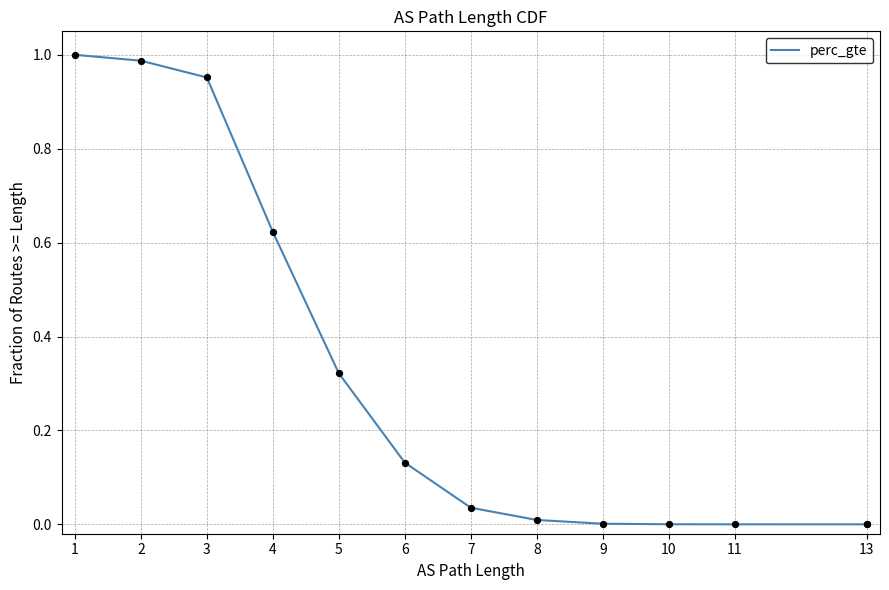

What is the change in value from 1 to 9?

-1.0